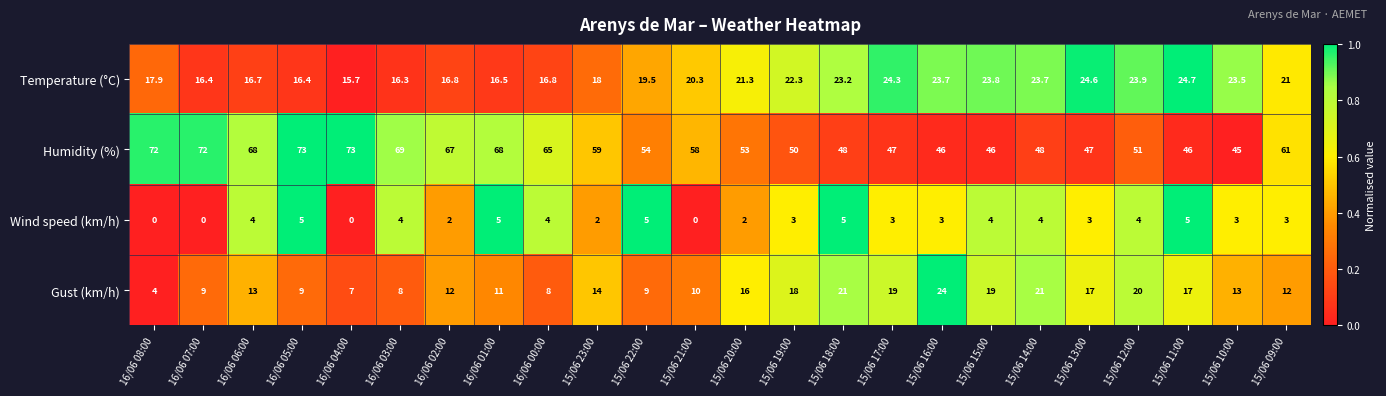

At which label does Temperature (°C) reach its minimum?

16/06 04:00